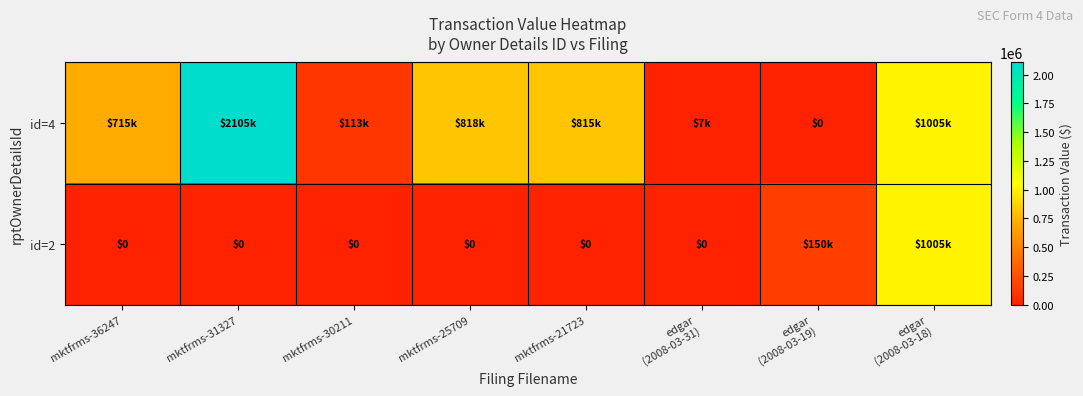

At how many categories does at least one series exceed 2075810?

1